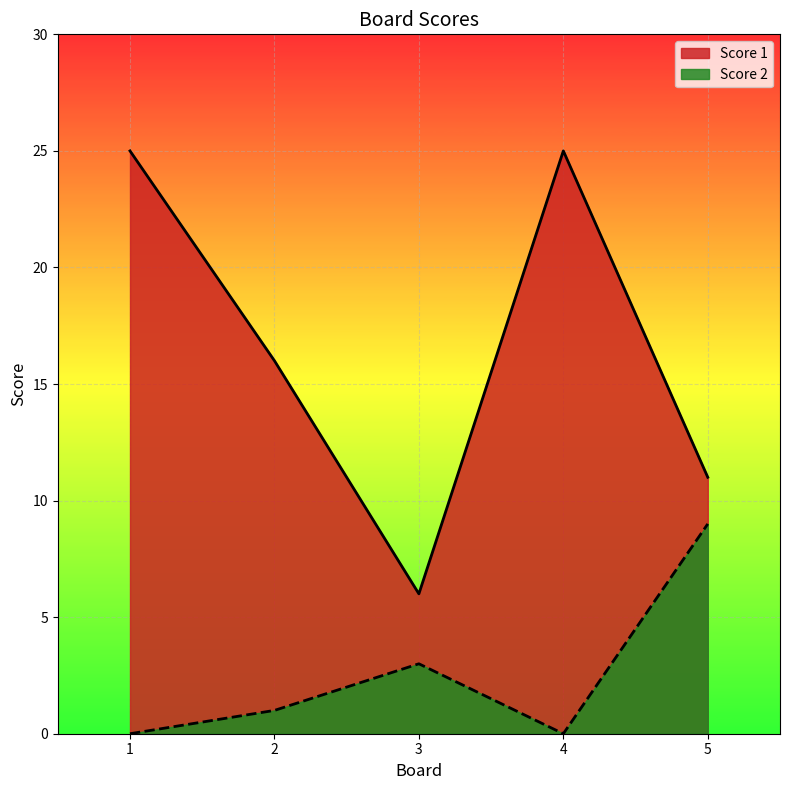

At which category is the sum across all series the highest?

1